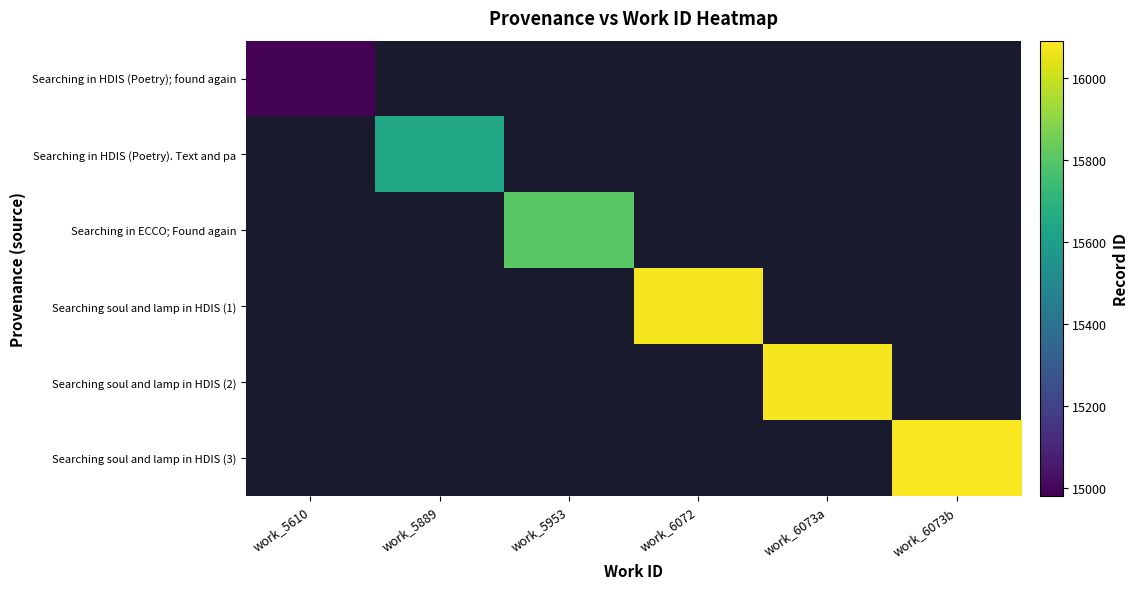

Which label corresponds to the smallest value in the chart?

work_5610